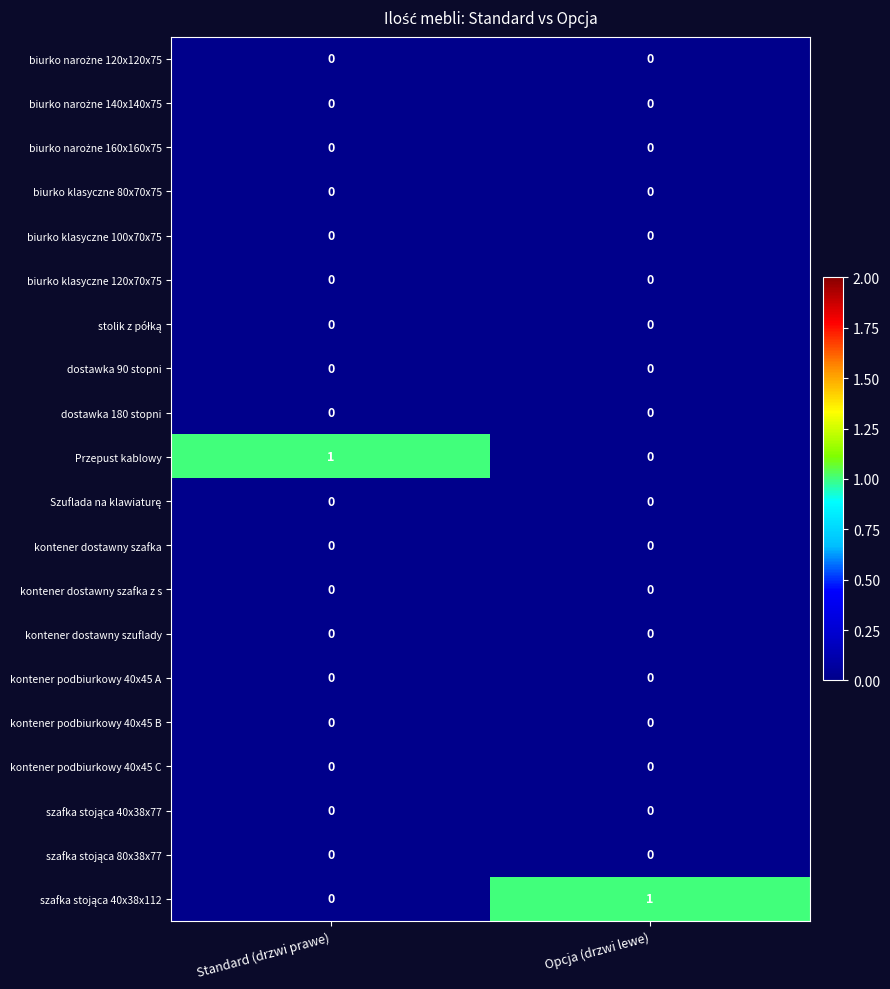

The biurko klasyczne 100x70x75 series shows 0 at Standard (drzwi prawe). True or false?

True